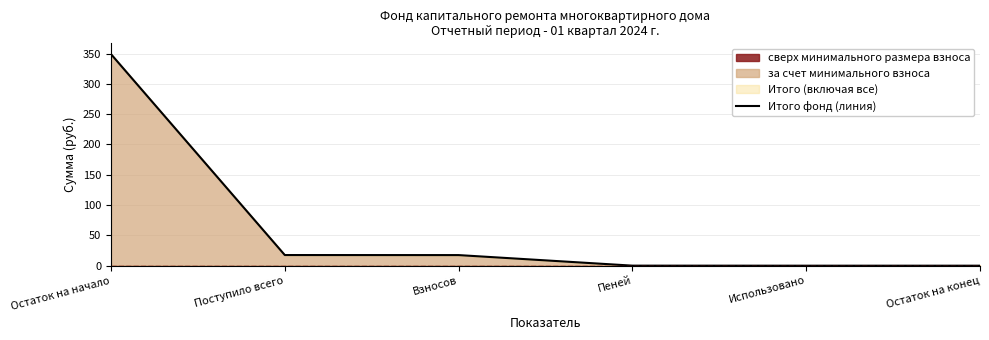

What is the label of the 2nd point from the right?

Использовано